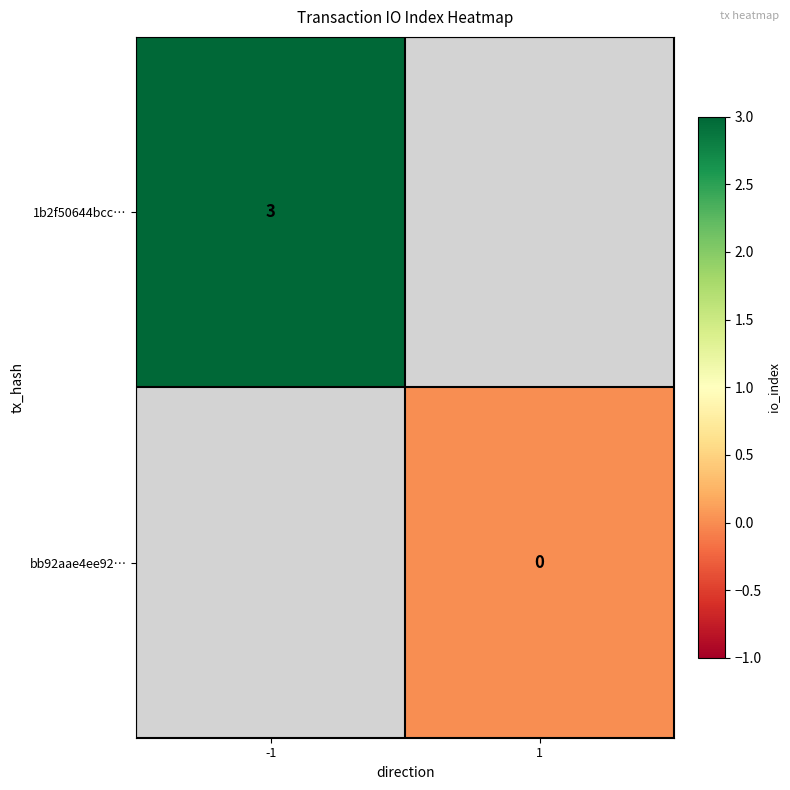

How many categories are shown in the chart?

2